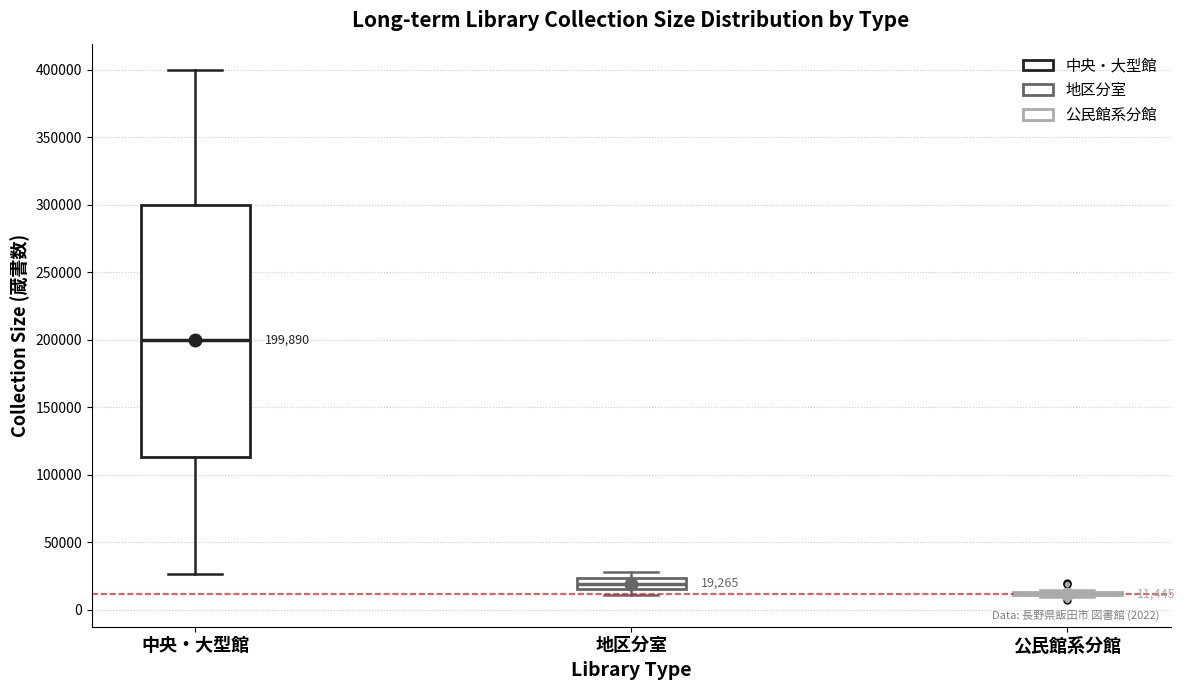

Which box is the tallest, from its lower edge to its upper edge?

中央・大型館